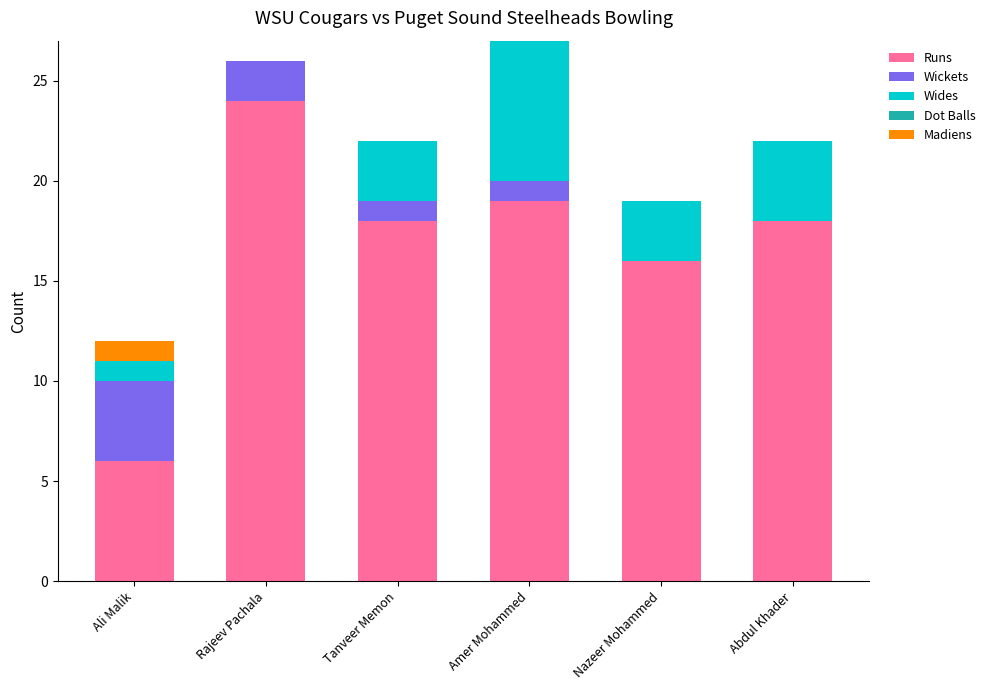

The Runs series shows 6 at Amer Mohammed. True or false?

False